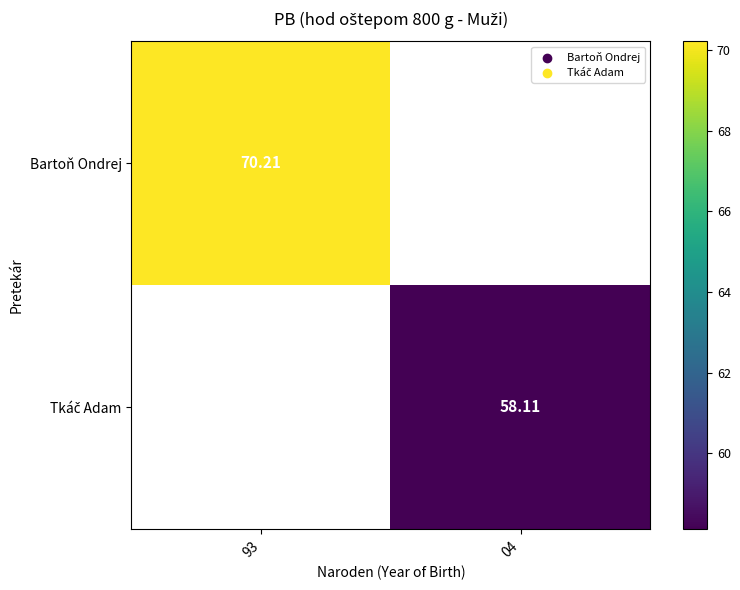

Which category has the lowest value across all series?

04